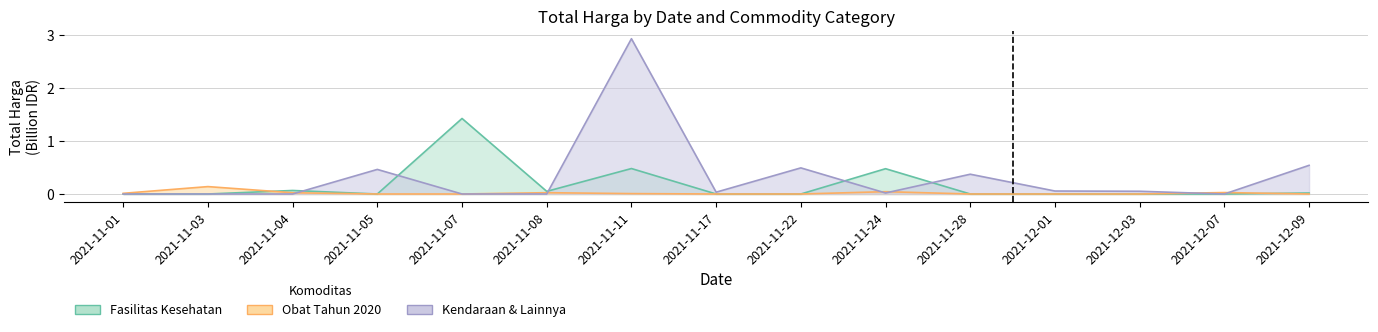

True or false: Fasilitas Kesehatan has a value of 0.6 at 2021-11-03.

False